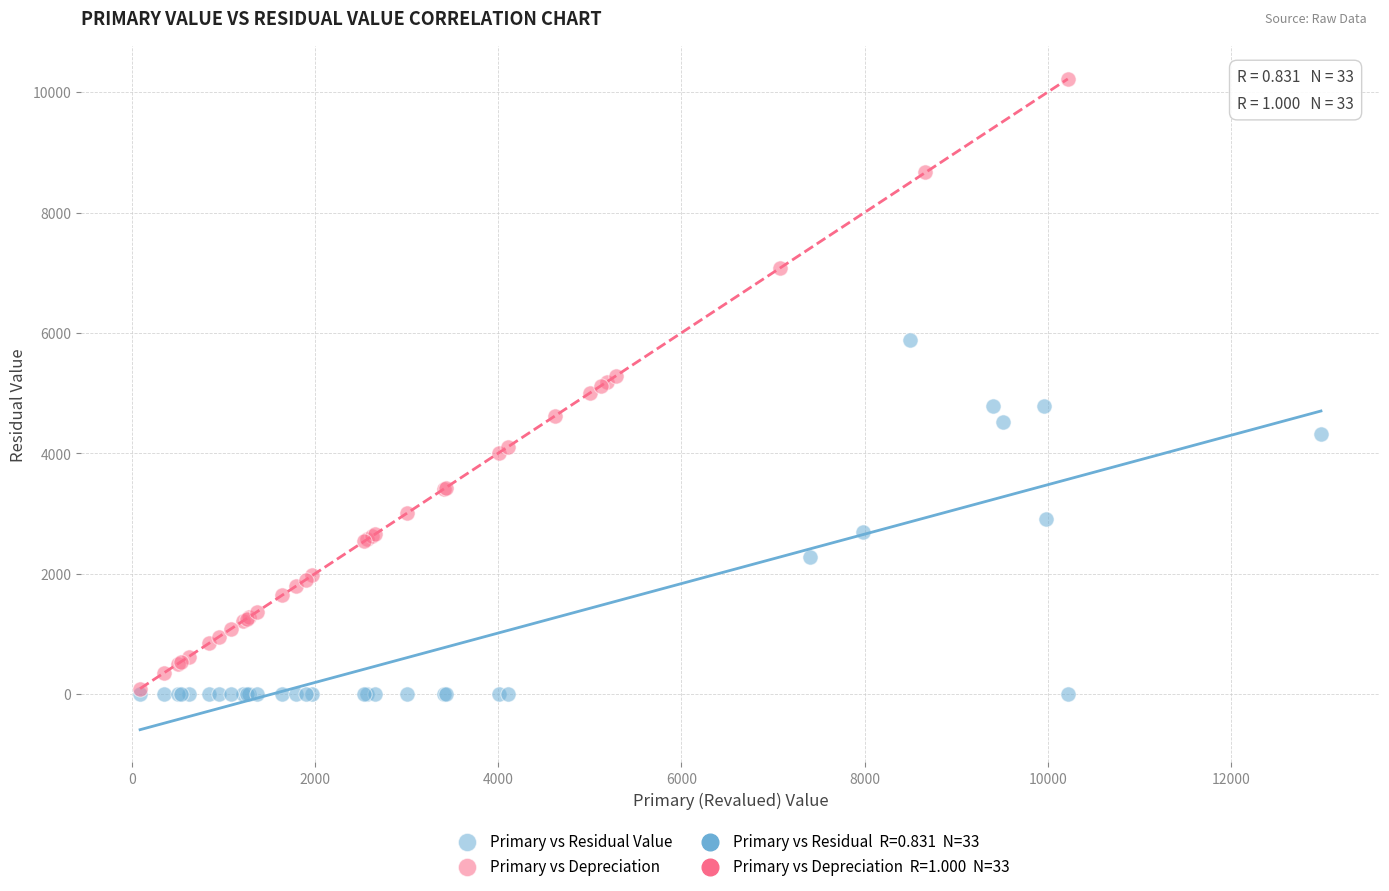

Which series has the widest spread of Y values?

Primary vs Depreciation